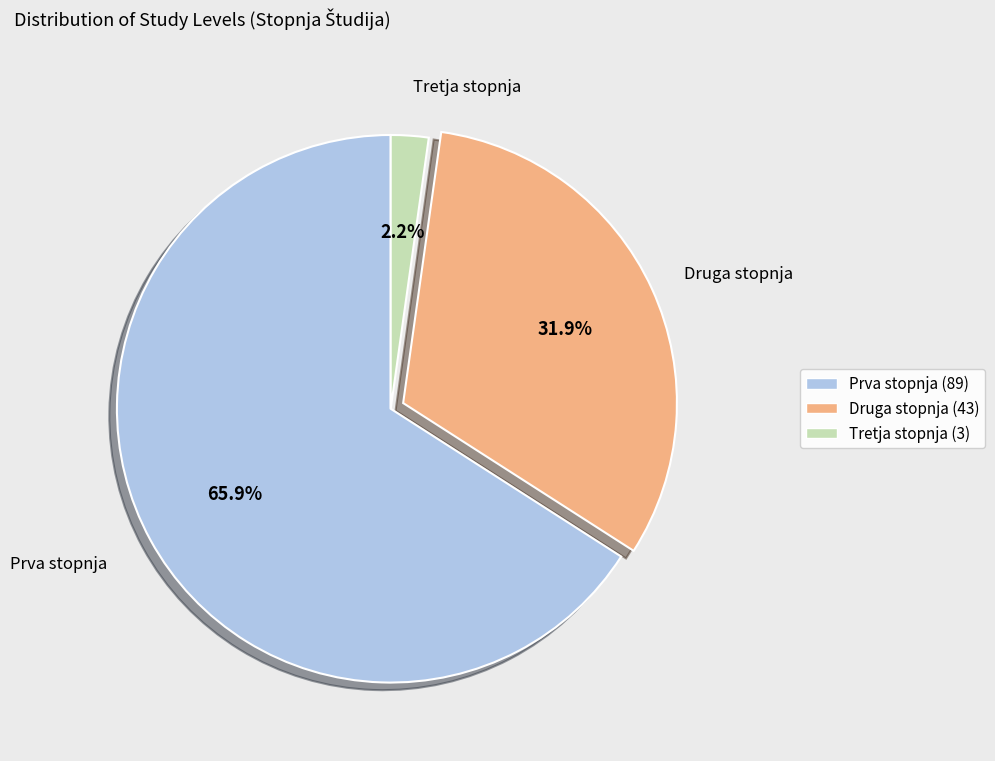

What is the total percentage of Druga stopnja and Tretja stopnja?

34.1%